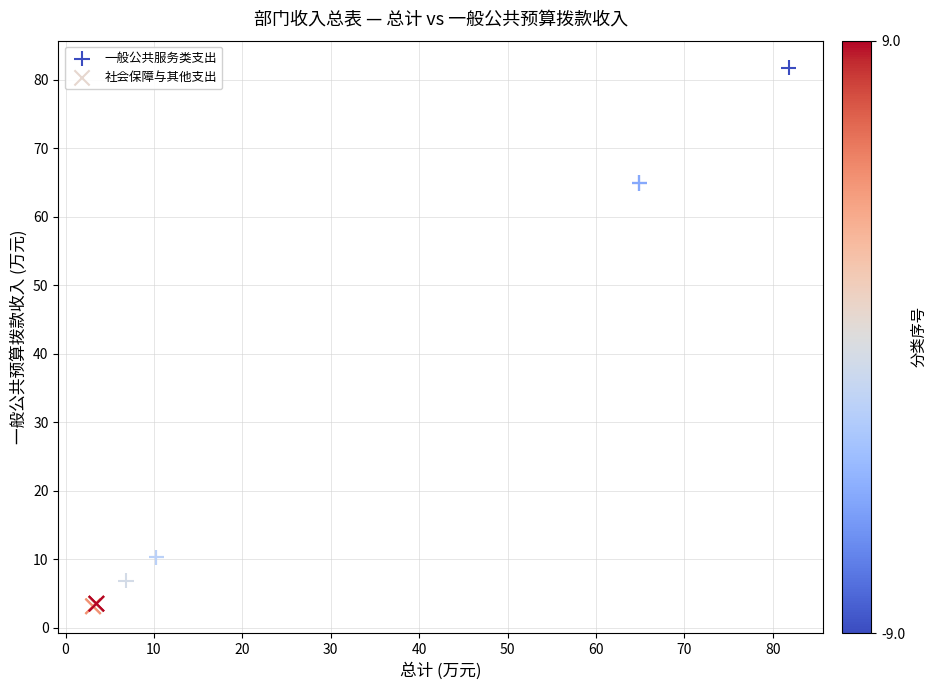

Which series contains the lowest Y value?

社会保障与其他支出